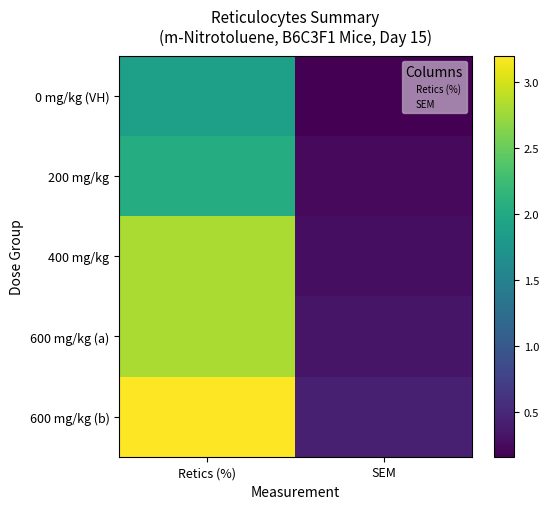

Reading left to right, what are all the values shown in this chart?

0: 0=1.9	1=0.2
200: 0=2.0	1=0.2
400: 0=2.8	1=0.3
600_1: 0=2.8	1=0.3
600_2: 0=3.2	1=0.4